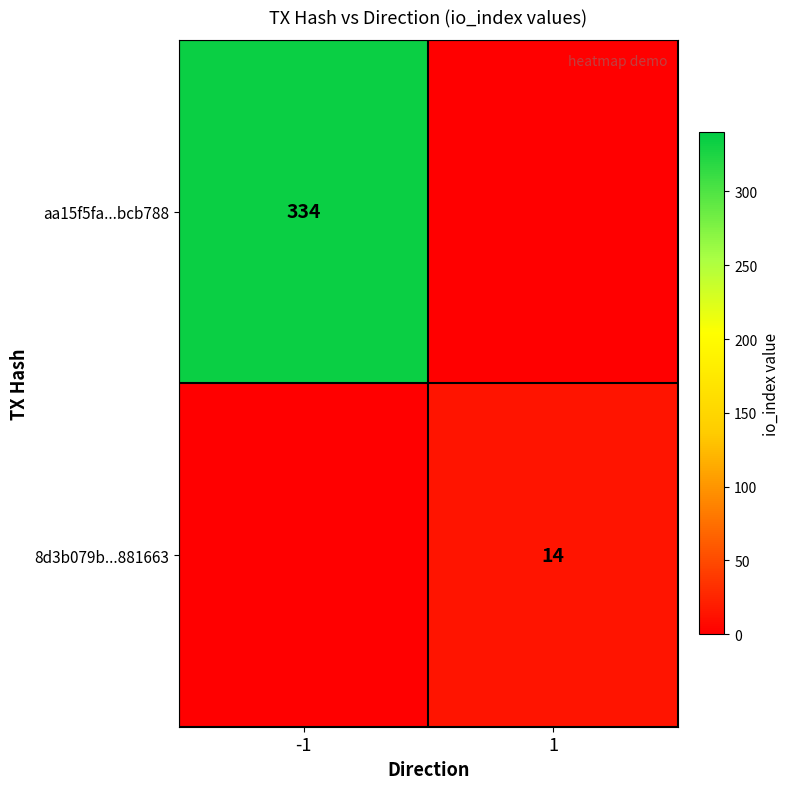

The 8d3b079b...881663 series shows 14 at 1. True or false?

True